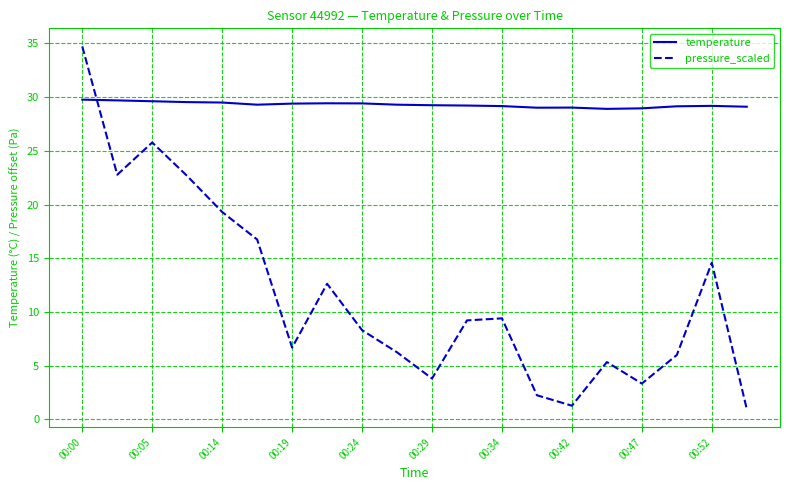

Which series has the widest spread of values?

pressure_scaled